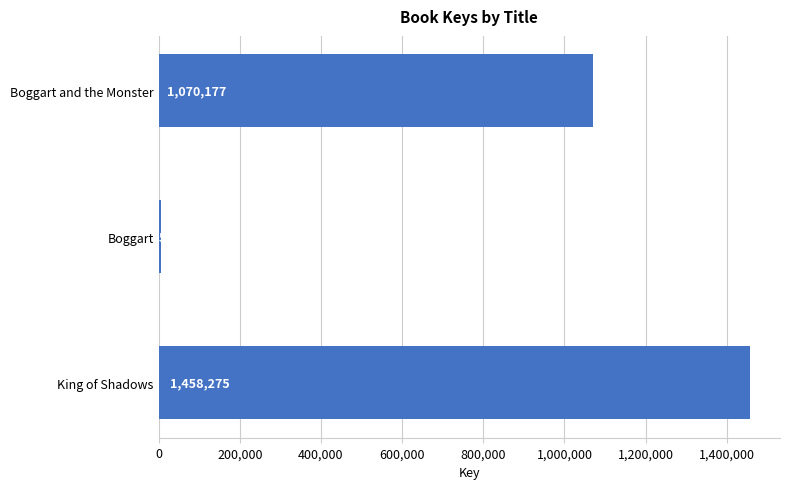

Does the chart contain any negative values?

No